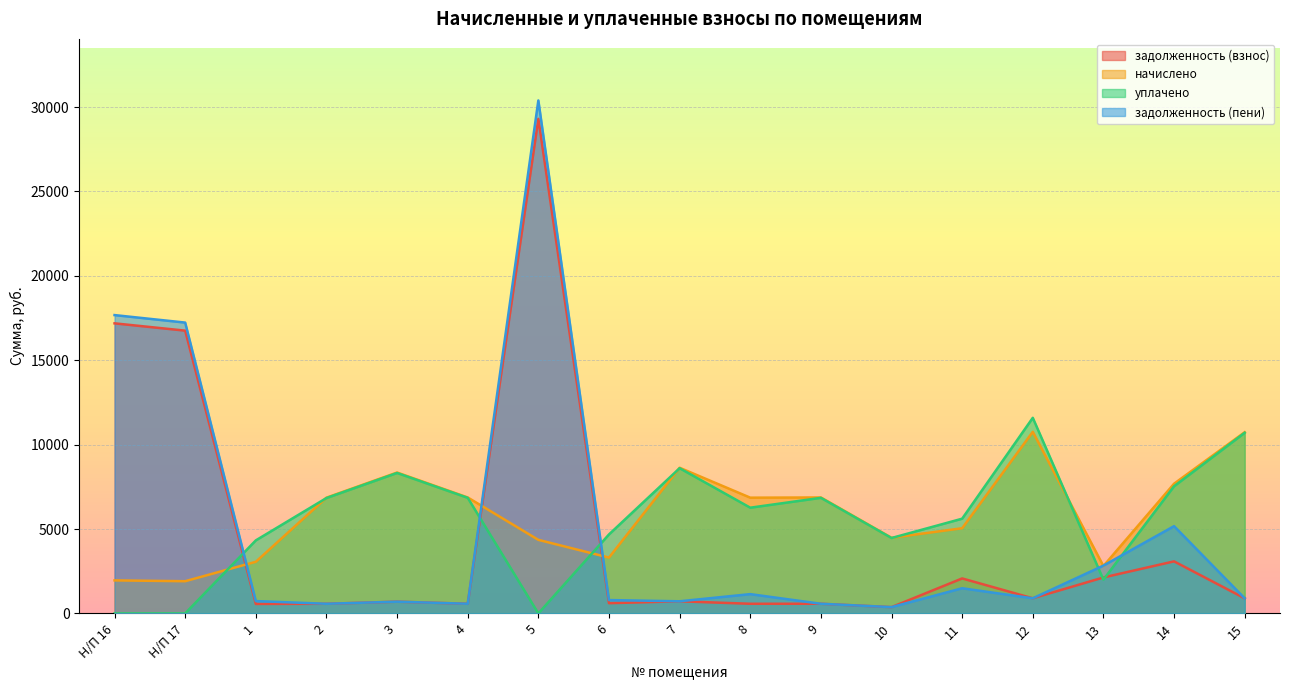

How many distinct data groups are displayed?

4